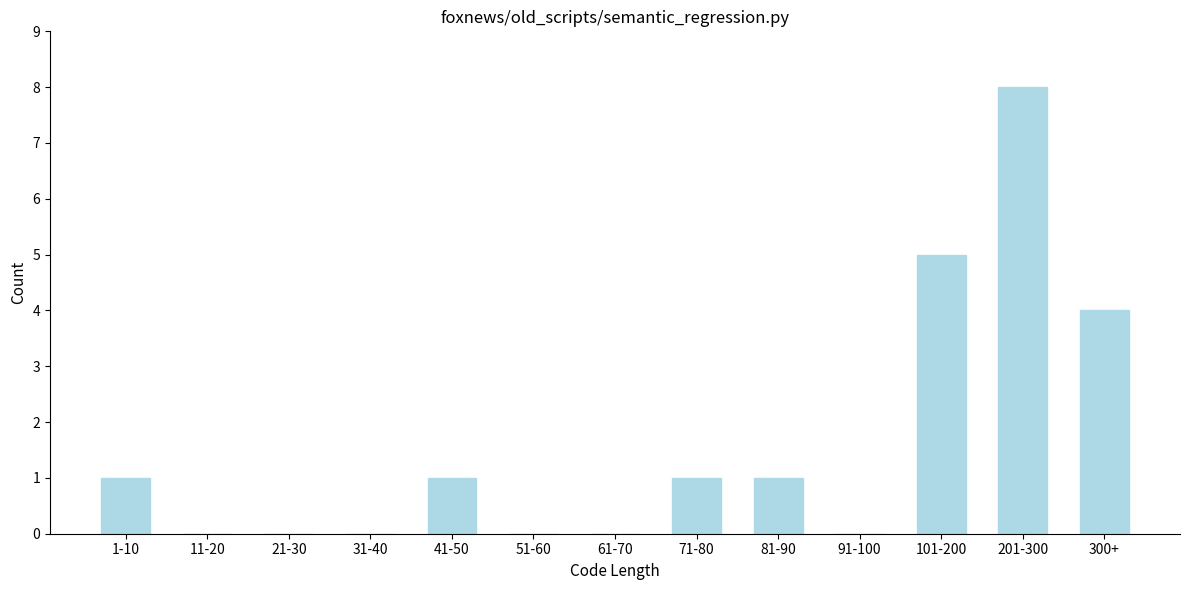

Reading left to right, list all the values displayed in this chart.

1-10=1	11-20=0	21-30=0	31-40=0	41-50=1	51-60=0	61-70=0	71-80=1	81-90=1	91-100=0	101-200=5	201-300=8	300+=4